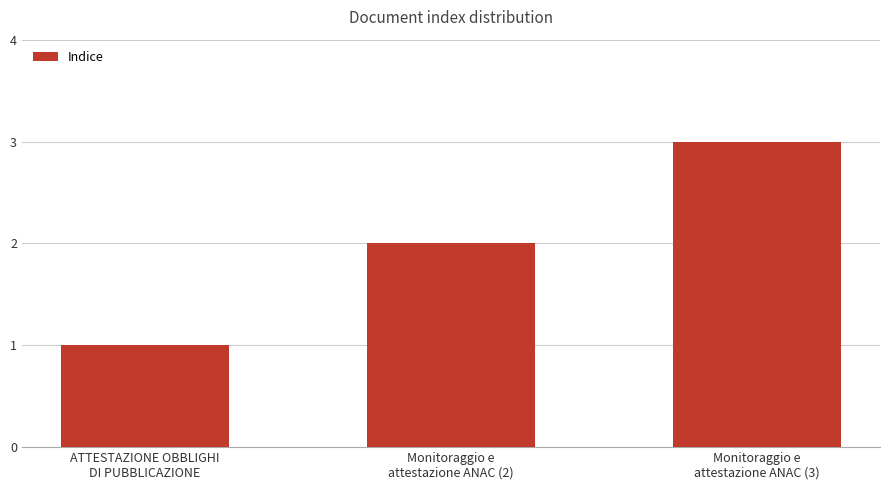

What is the sum of all values?

6